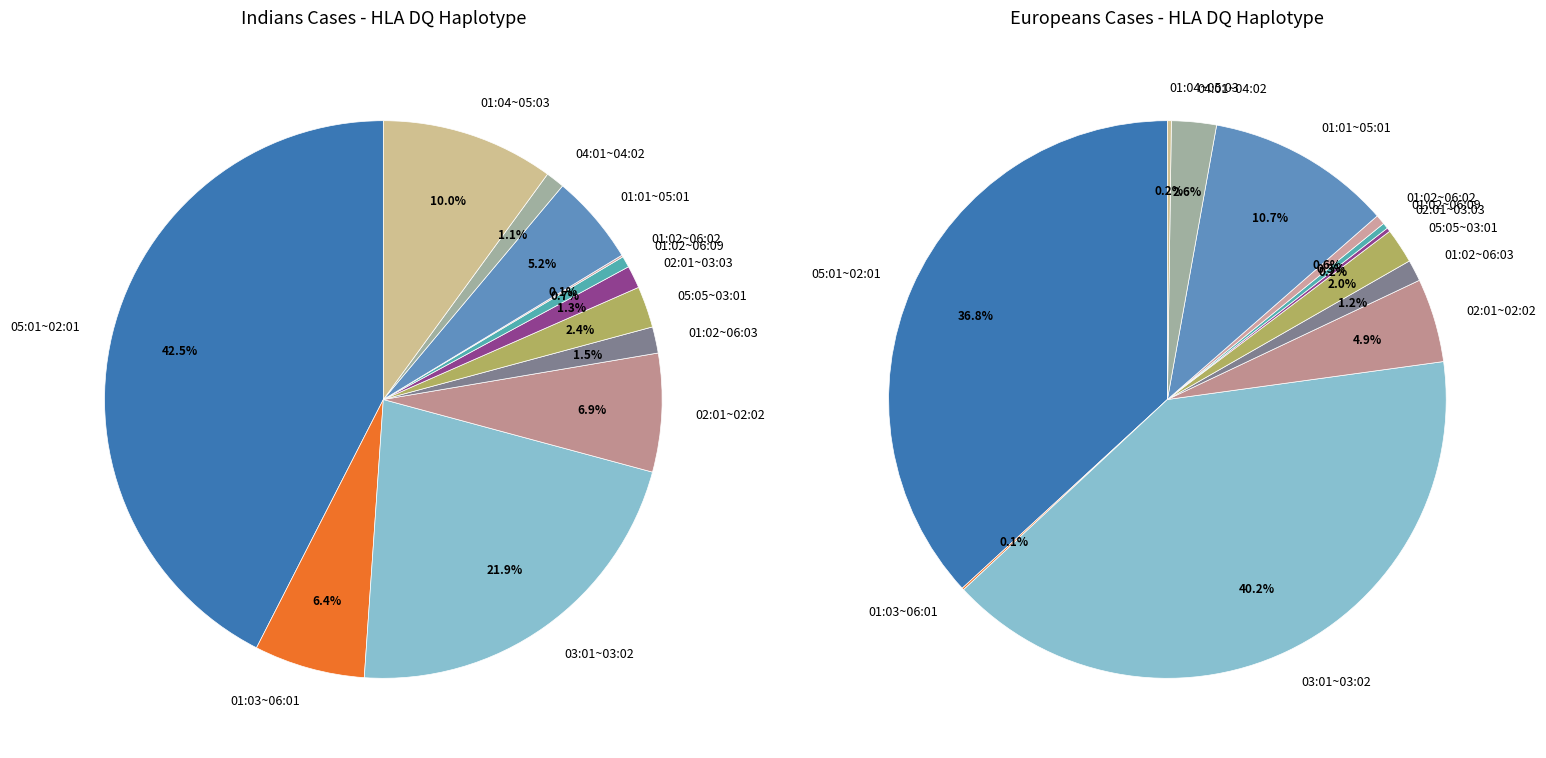

To the nearest percent, what percentage of the pie is 05:05~03:01?

2%